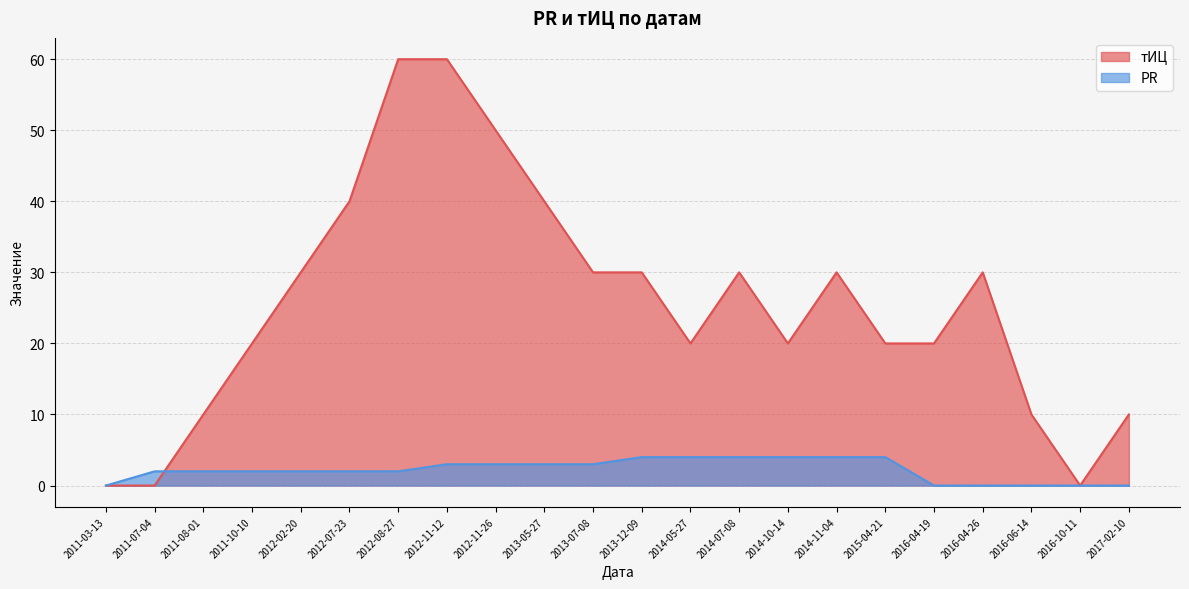

How many lines are shown in the chart?

2